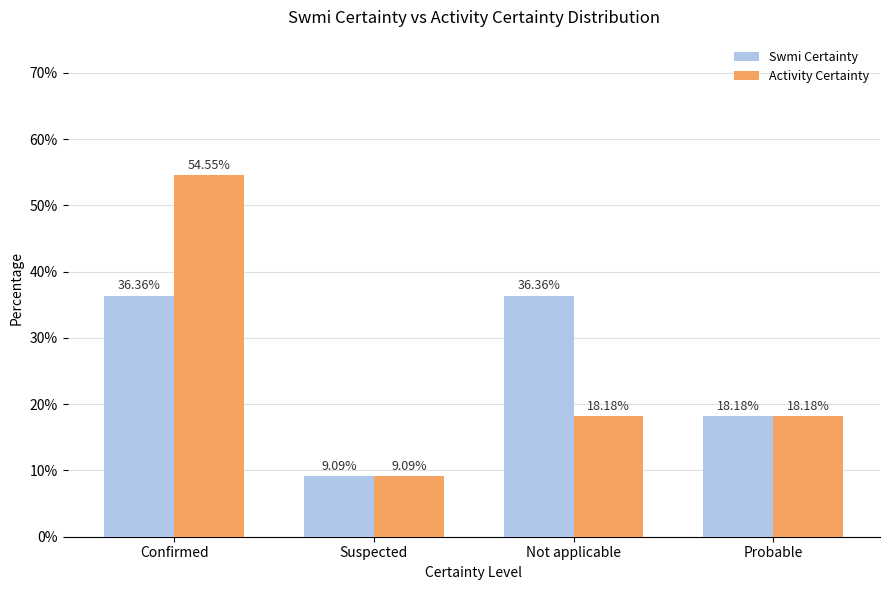

True or false: Swmi Certainty has a value of 36.4 at Not applicable.

True